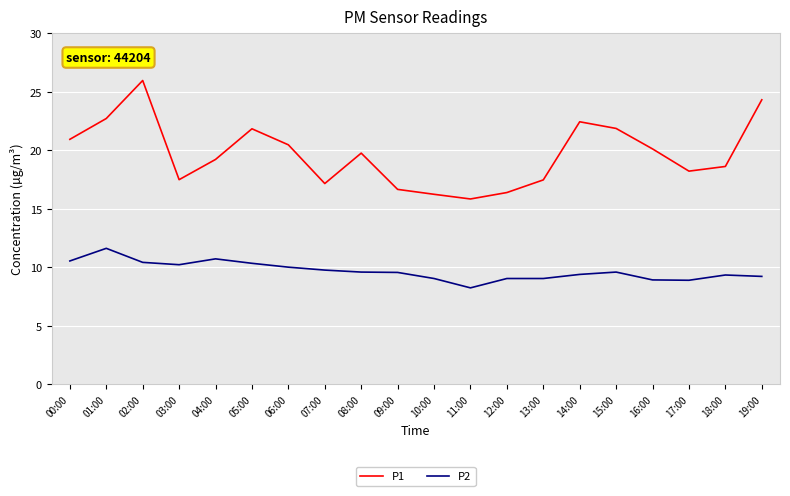

What is the spread (max minus min) of values at 01:00?

11.1